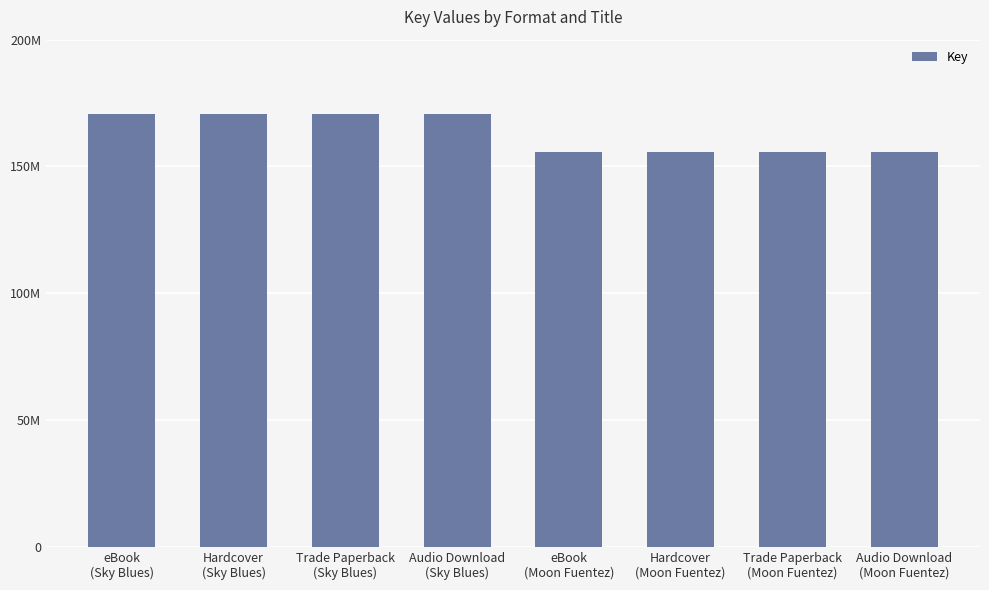

How many values are between 155808119 and 170838751?

8